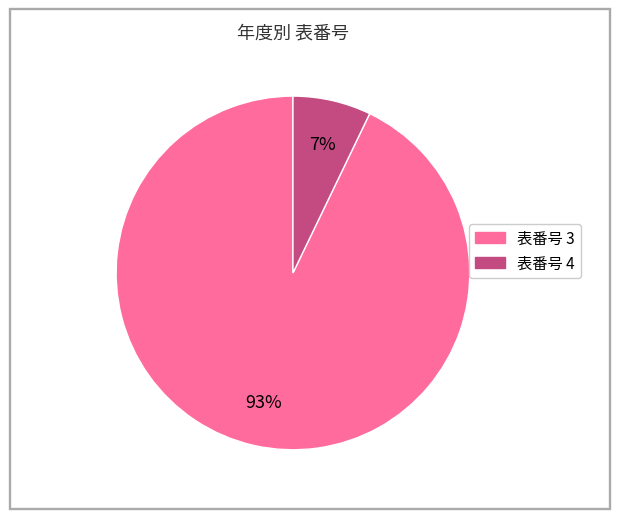

How many slices are in this pie chart?

2